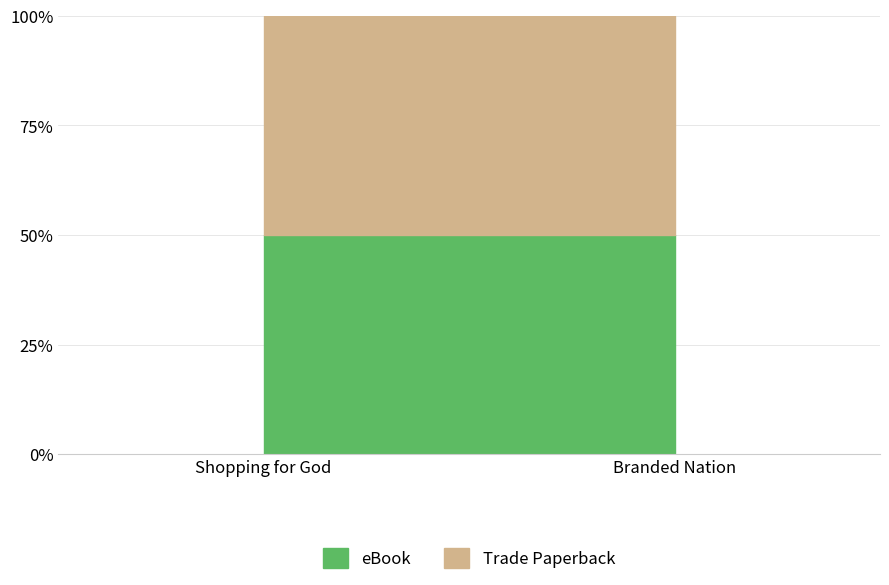

How many lines are shown in the chart?

2